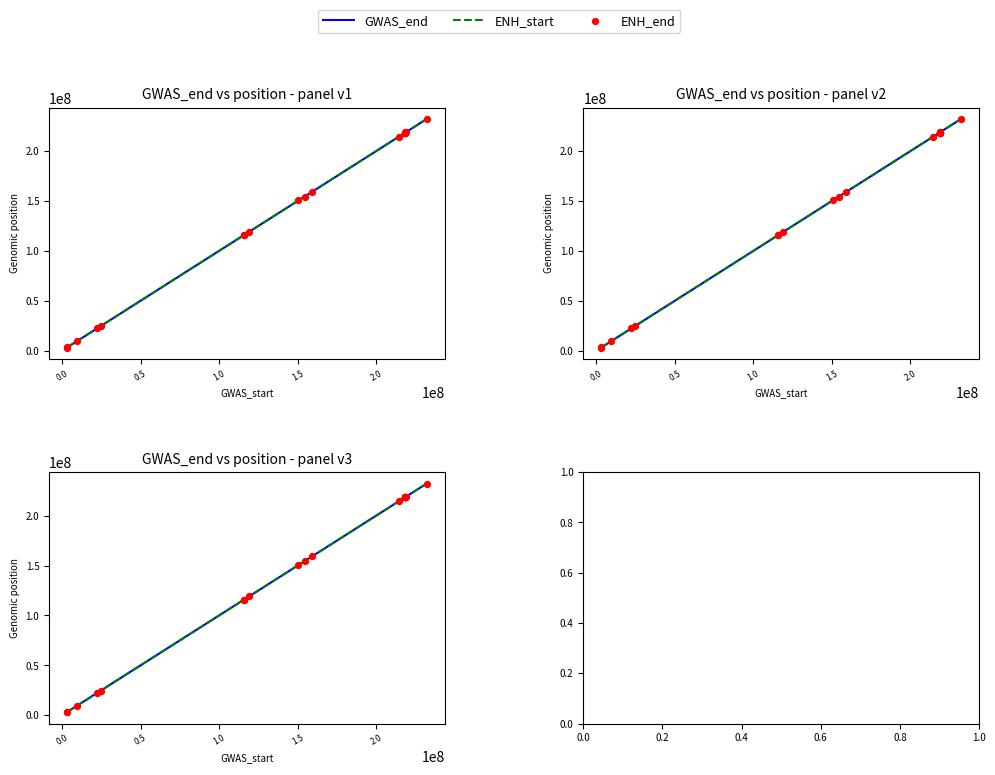

What are all the series names shown in the legend?

GWAS_end, ENH_start, ENH_end